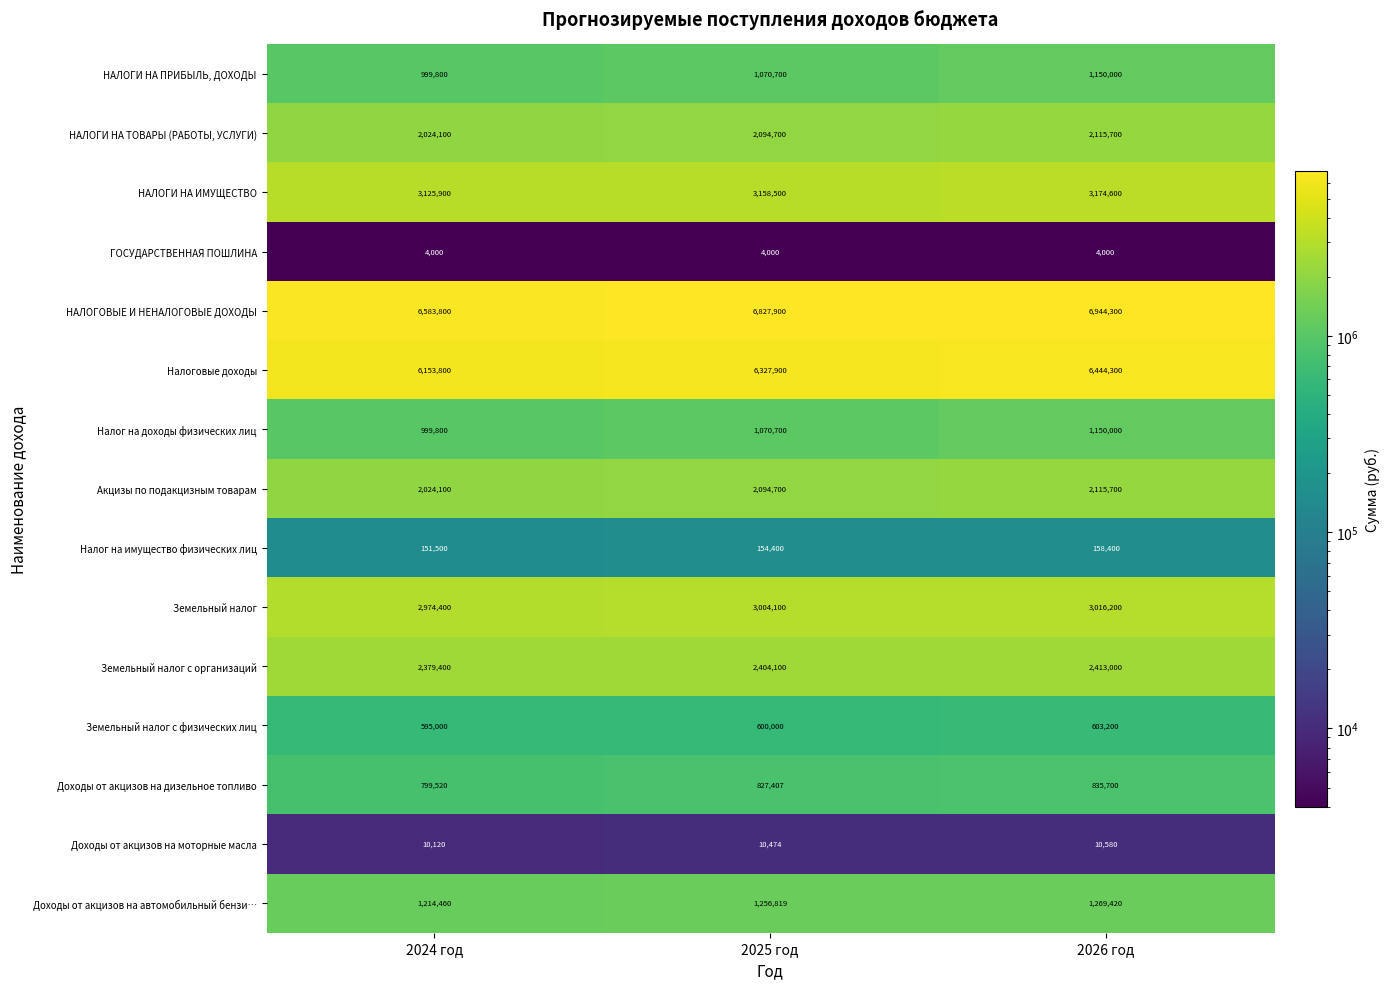

What is the difference between the maximum and minimum values in the Доходы от акцизов на дизельное топливо series?

36180